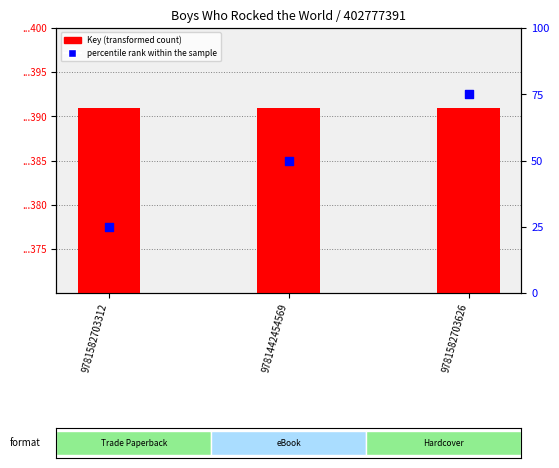

Which series reaches the minimum Y coordinate?

percentile rank within the sample